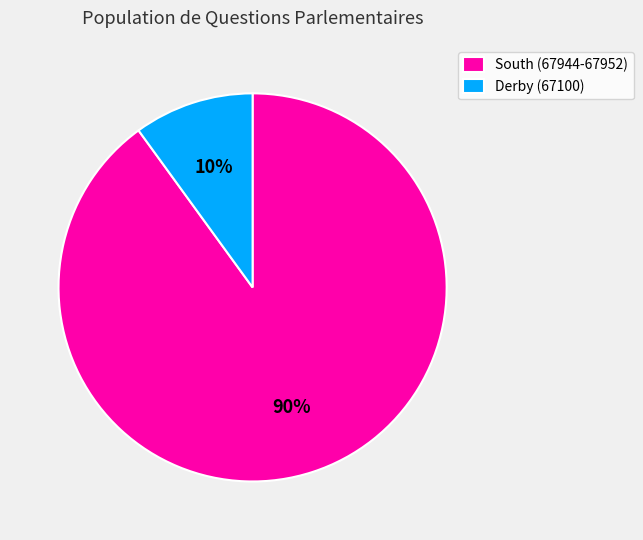

To the nearest percent, what percentage of the pie is South (67944-67952)?

90%